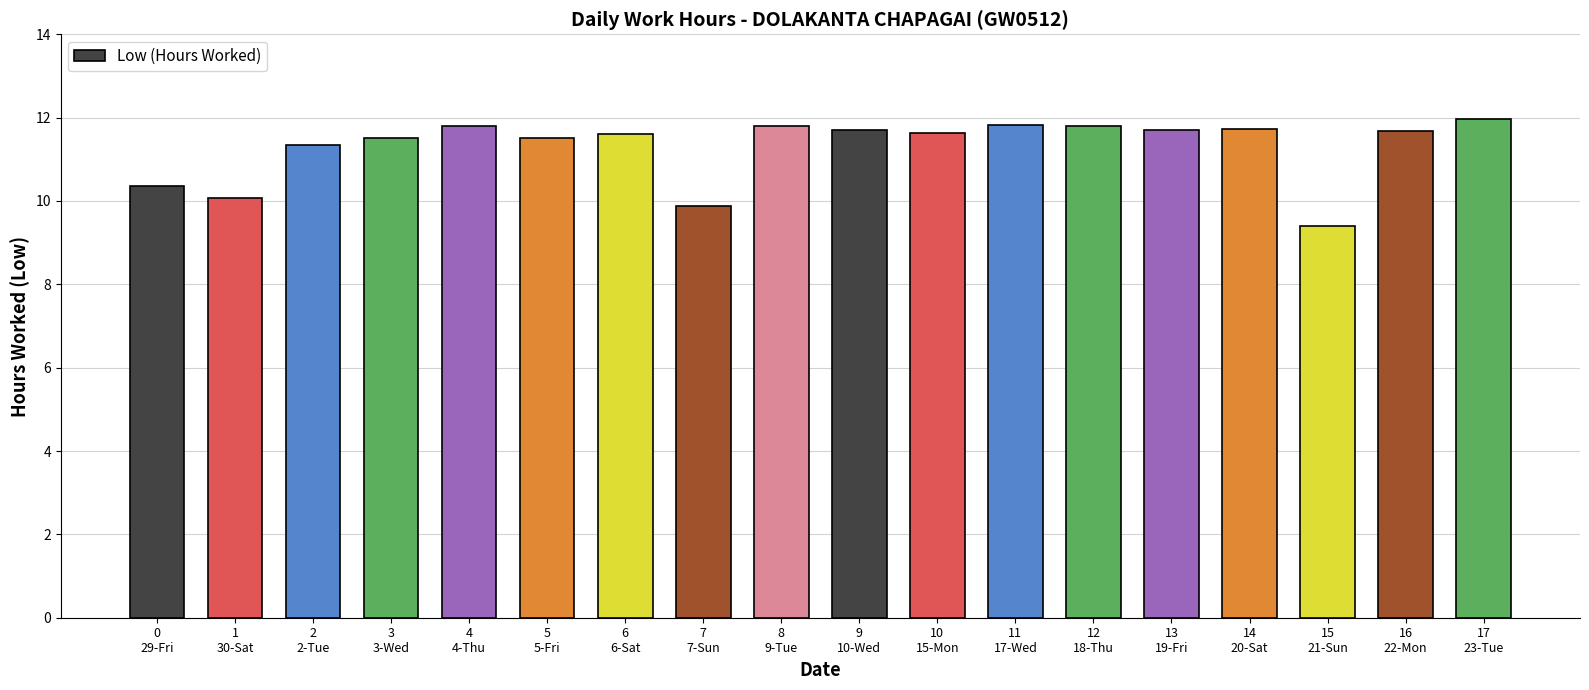

What is the minimum value shown in the chart?

9.4